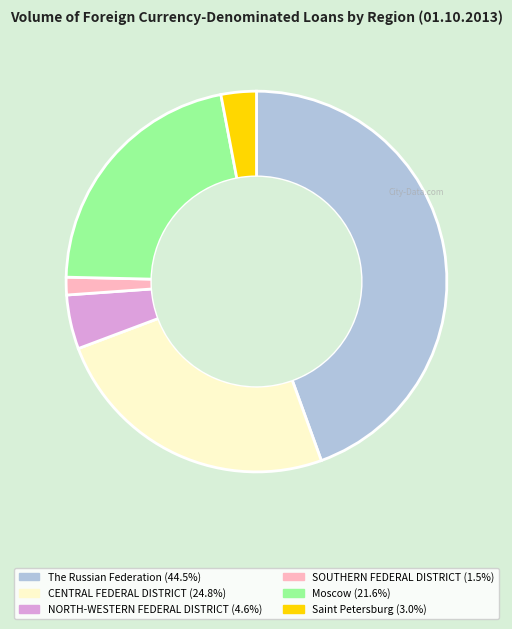

Does Moscow represent more than half of the total?

No